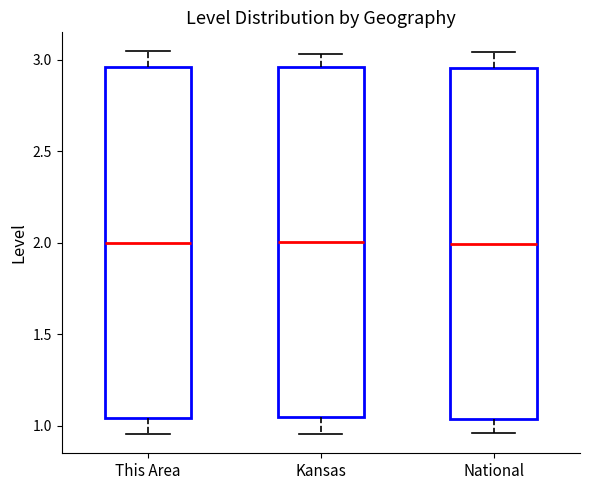

Where does the upper whisker of the box for Kansas end on the y-axis? The values are not printed on the chart, so give them approximately, as read against the axis.

3.05